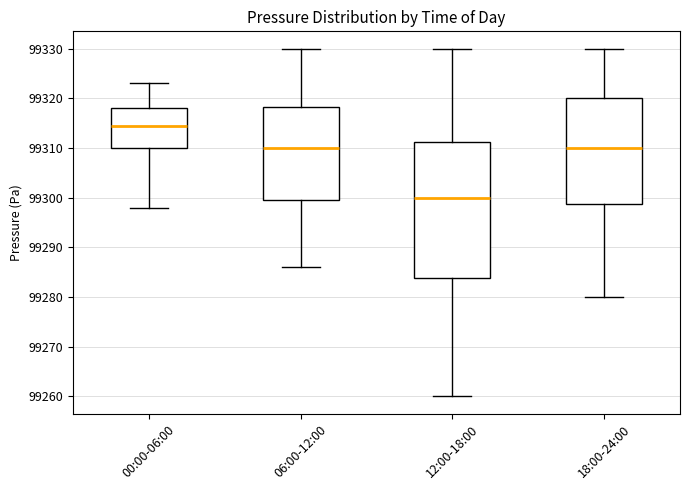

Which box has the lowest median line?

12:00-18:00